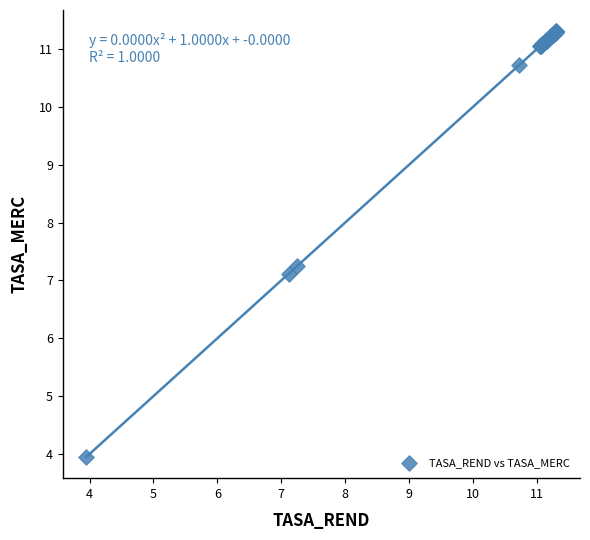

What Y value in the scatter plot is closest to 7?

7.1